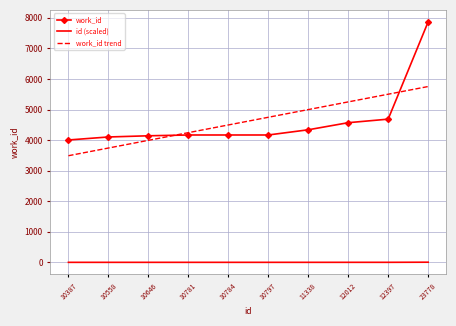

What is the average value of the work_id series?

4620.3